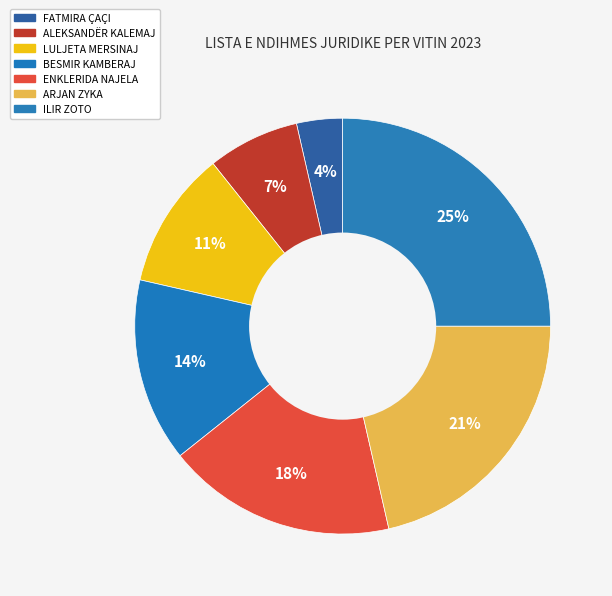

How many slices are in this pie chart?

7